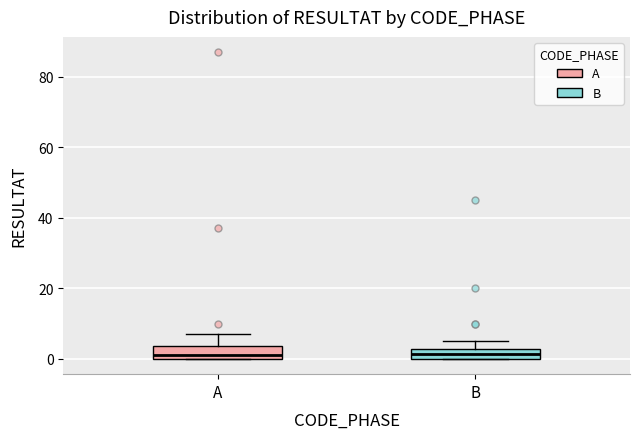

Where is the lower edge of the box for B on the y-axis? The values are not printed on the chart, so give them approximately, as read against the axis.

0